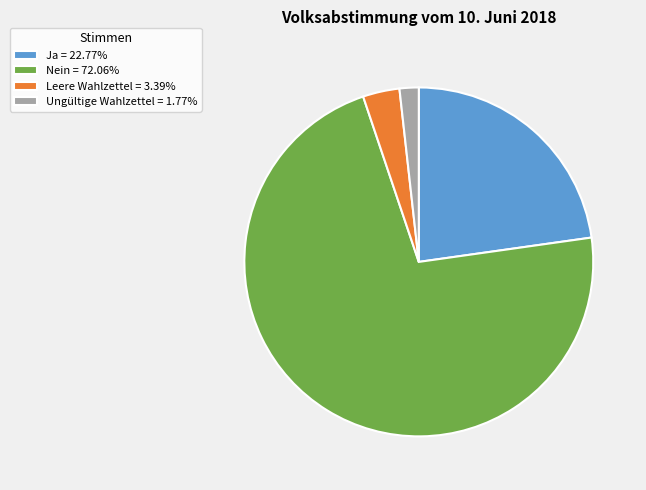

What is the ratio of the value at Nein = 72.06% to the value at Leere Wahlzettel = 3.39%?

21.2